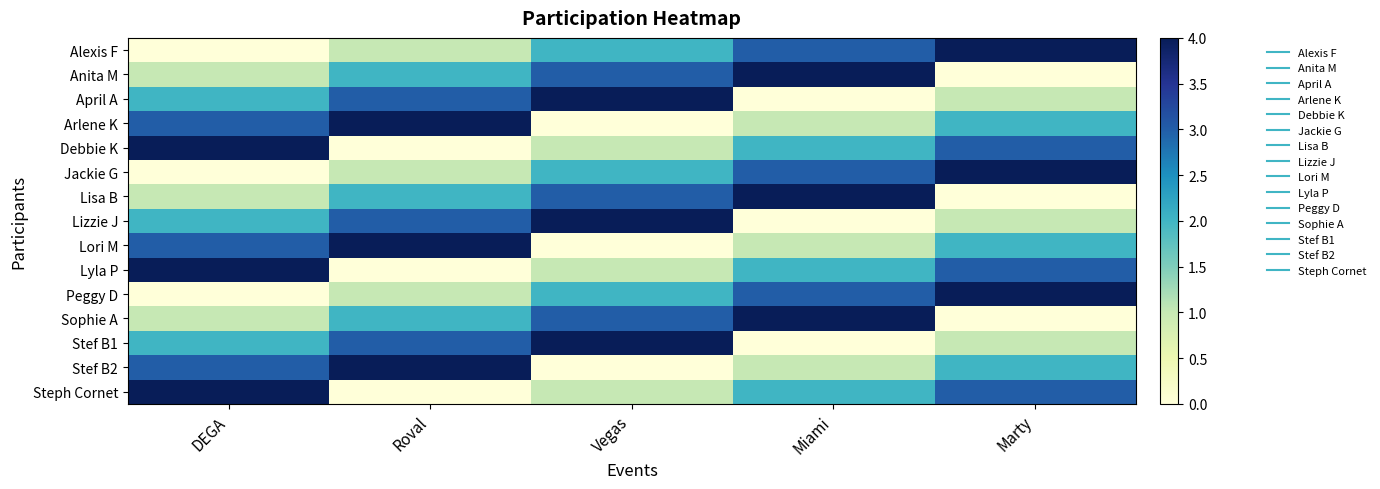

What is the total value across all series at Marty?

30